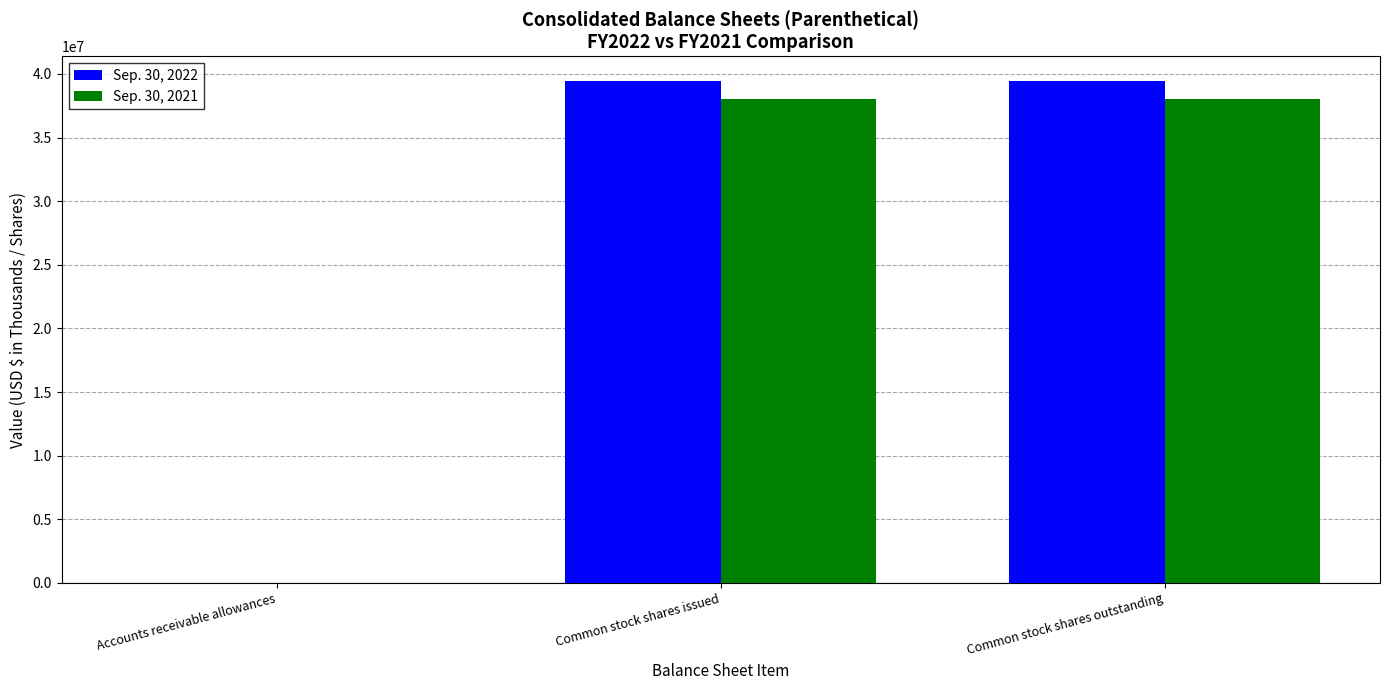

Read the Sep. 30, 2022 value at Common stock shares issued, to the nearest 50.

39430000